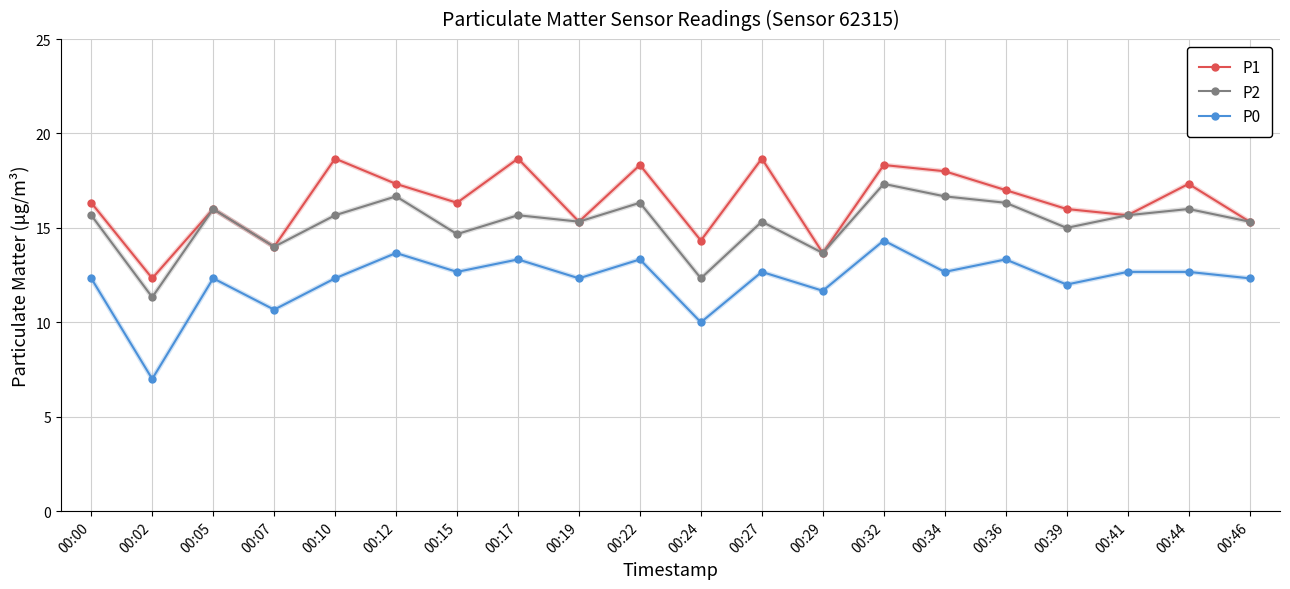

Reading left to right, what are all the values shown in this chart?

P1: 16.3	12.3	16.0	14.0	18.7	17.3	16.3	18.7	15.3	18.3	14.3	18.7	13.7	18.3	18.0	17.0	16.0	15.7	17.3	15.3
P2: 15.7	11.3	16.0	14.0	15.7	16.7	14.7	15.7	15.3	16.3	12.3	15.3	13.7	17.3	16.7	16.3	15.0	15.7	16.0	15.3
P0: 12.3	7.0	12.3	10.7	12.3	13.7	12.7	13.3	12.3	13.3	10.0	12.7	11.7	14.3	12.7	13.3	12.0	12.7	12.7	12.3